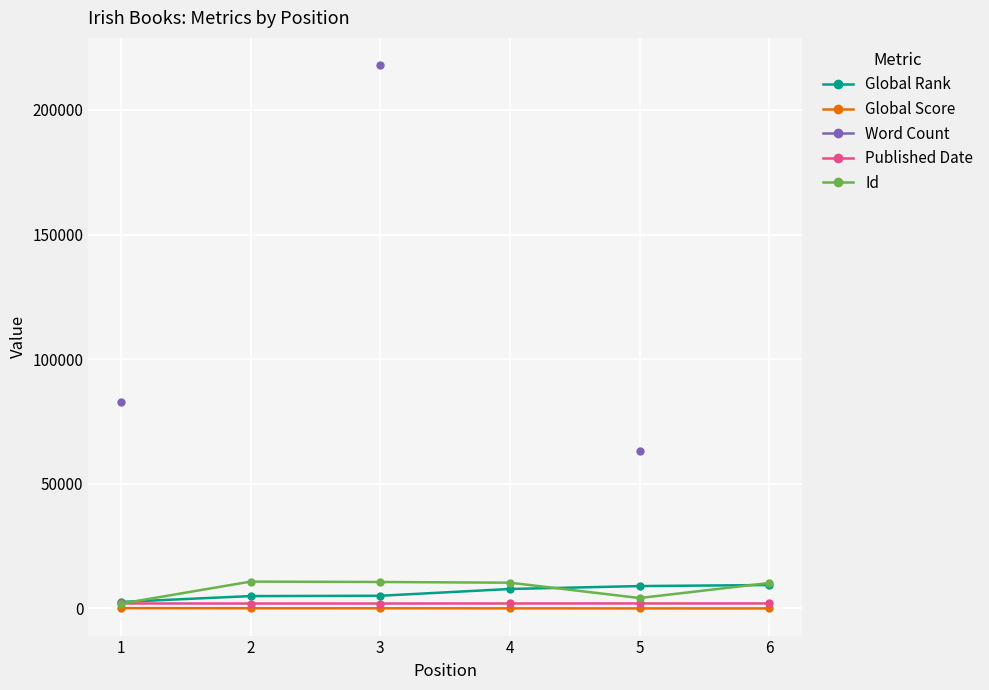

What is the sum of the Global Score values at 1 and 2?

226